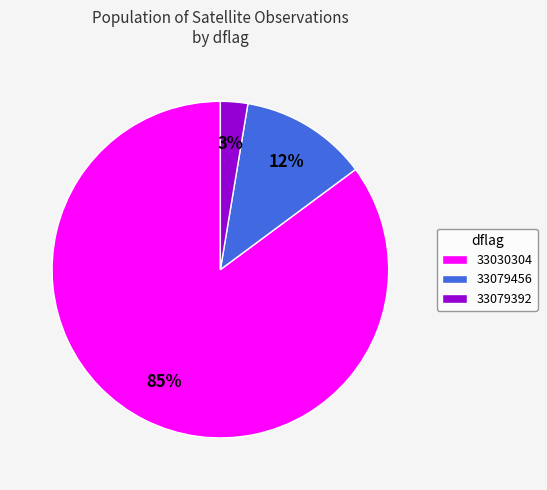

Which category has the biggest portion of the pie?

33030304